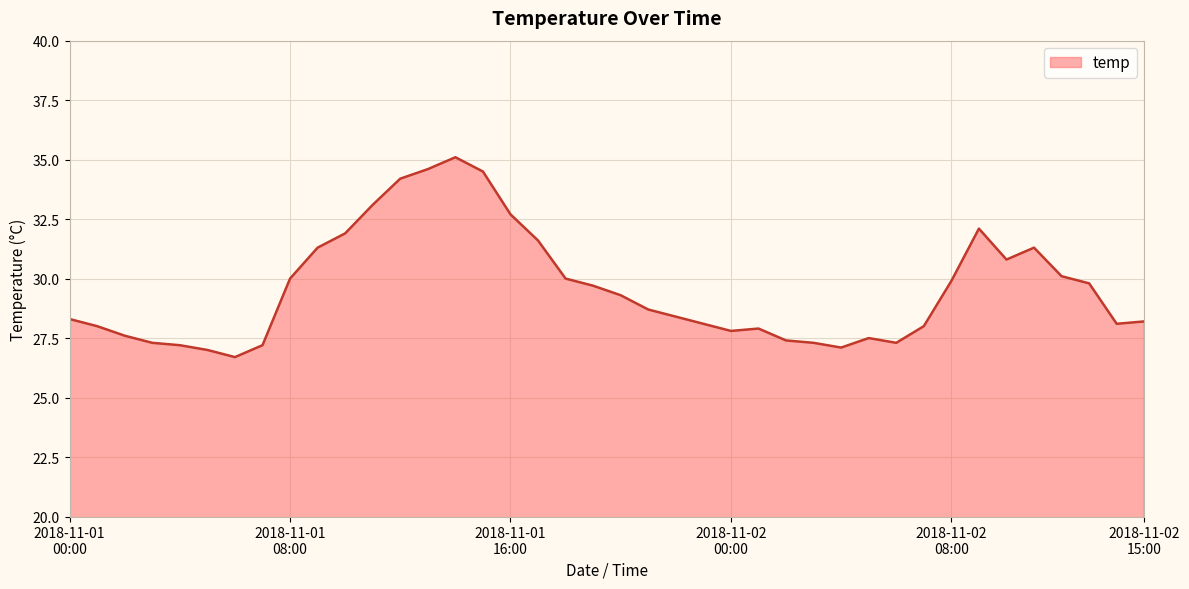

Count the number of categories in the chart.

40